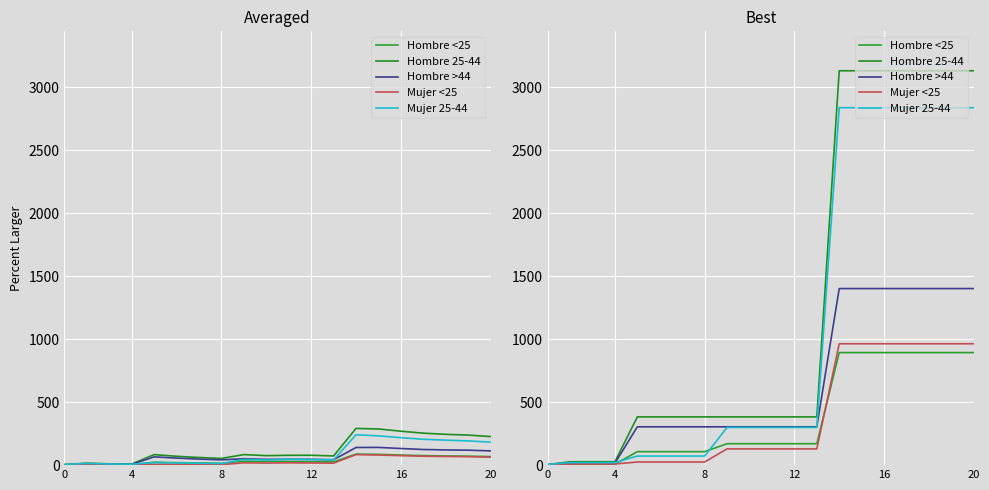

Which series has the largest total across all categories?

Hombre 25-44